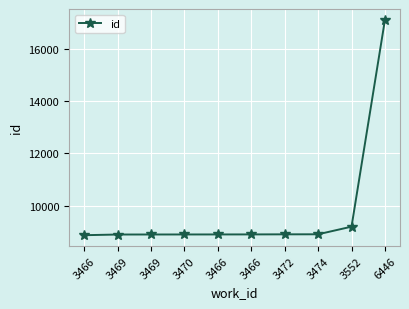

The value at 3474 is 4056. True or false?

False